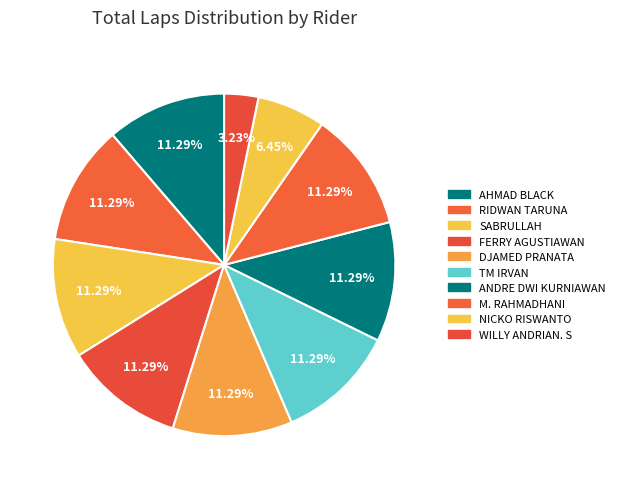

What percentage do DJAMED PRANATA and M. RAHMADHANI together represent?

22.6%